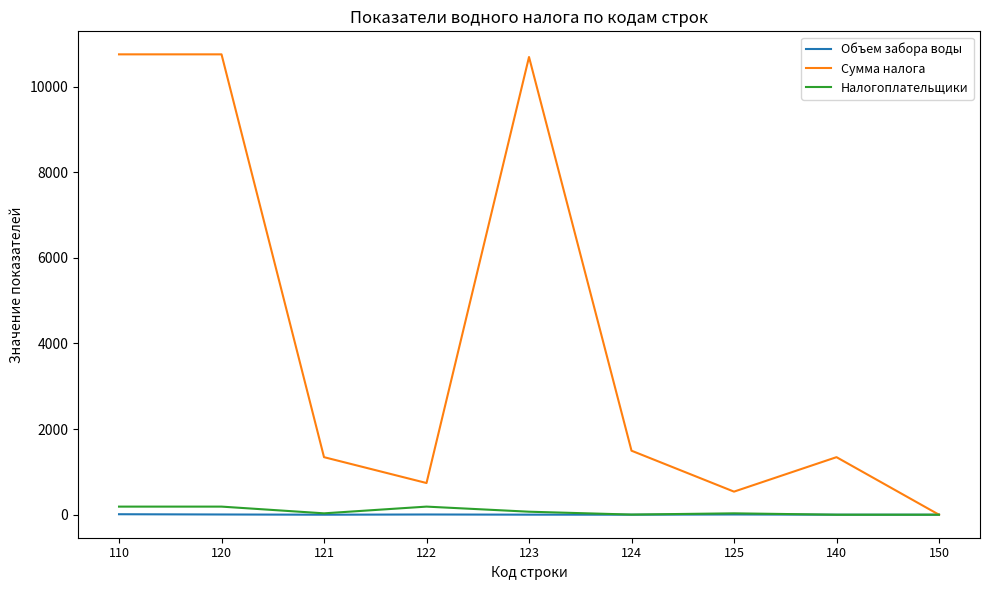

Does the chart have visible grid lines?

No